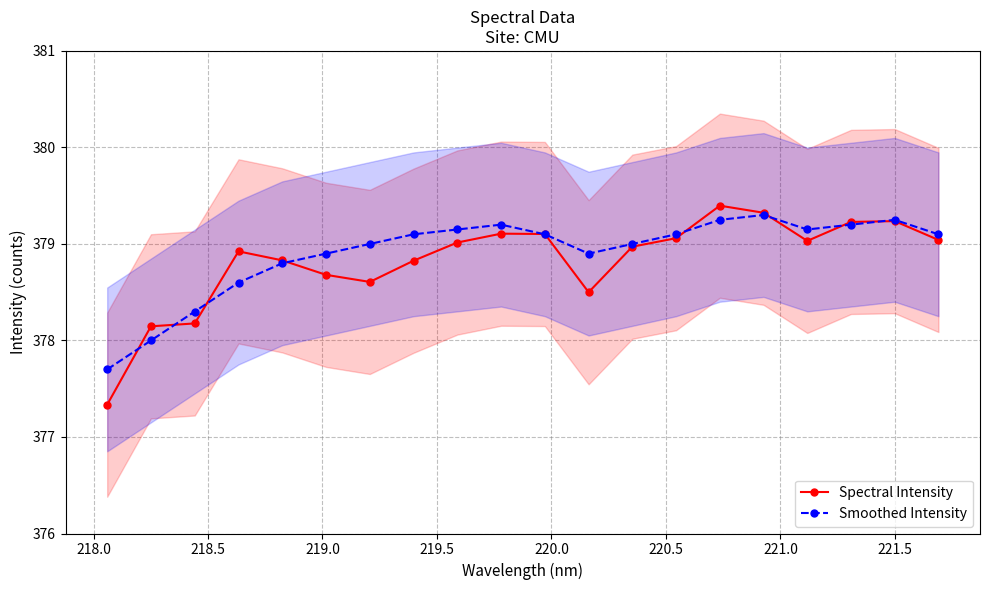

True or false: Smoothed Intensity has more than 1 points higher than both neighbors.

True